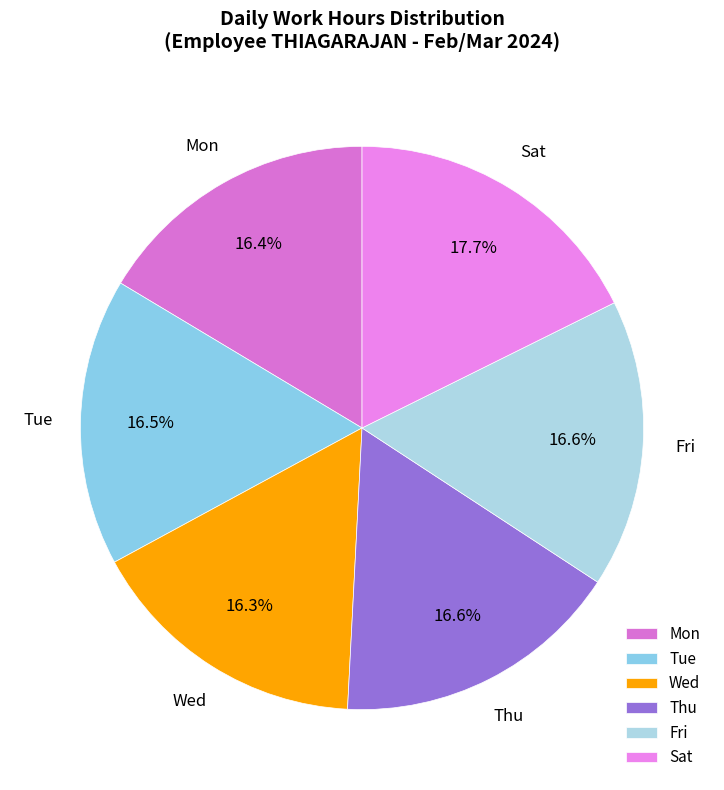

What is the ratio of the value at Thu to the value at Mon?

1.0